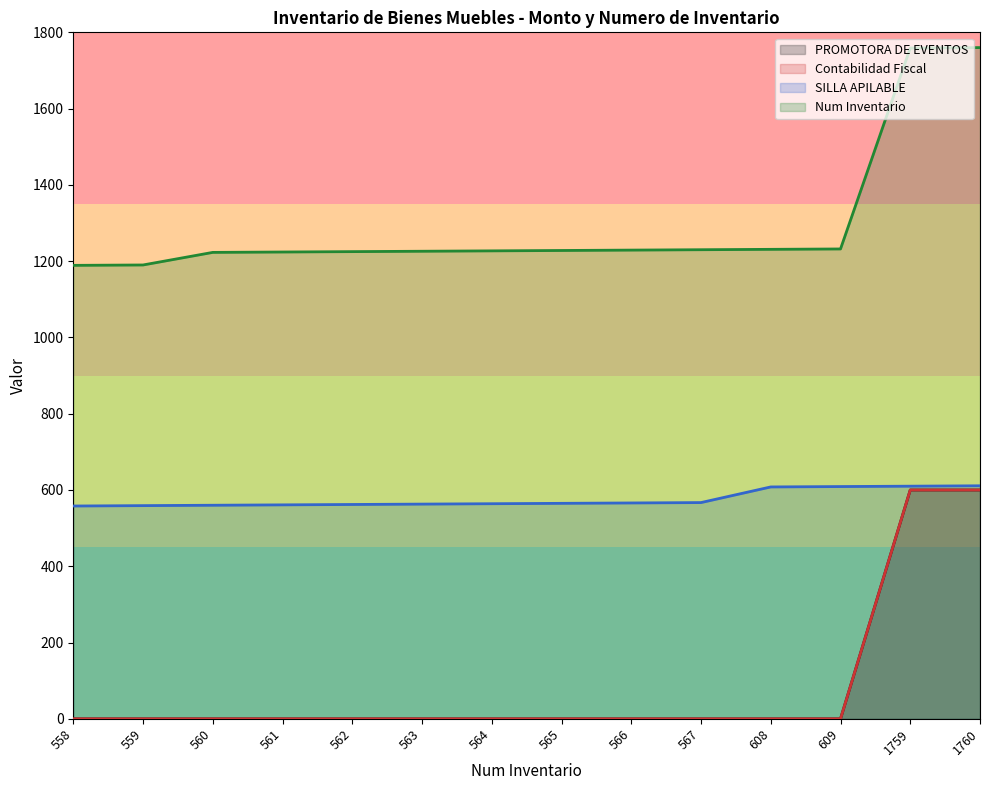

True or false: Contabilidad Fiscal has a value of -233 at 558.

False